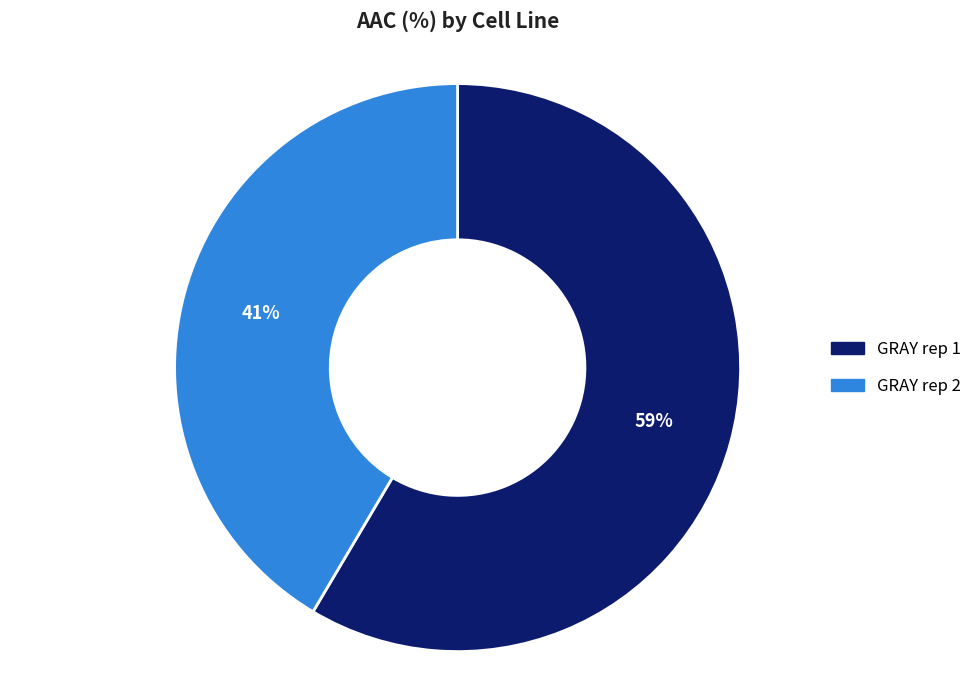

Combined, do GRAY rep 1 and GRAY rep 2 account for over 50%?

Yes